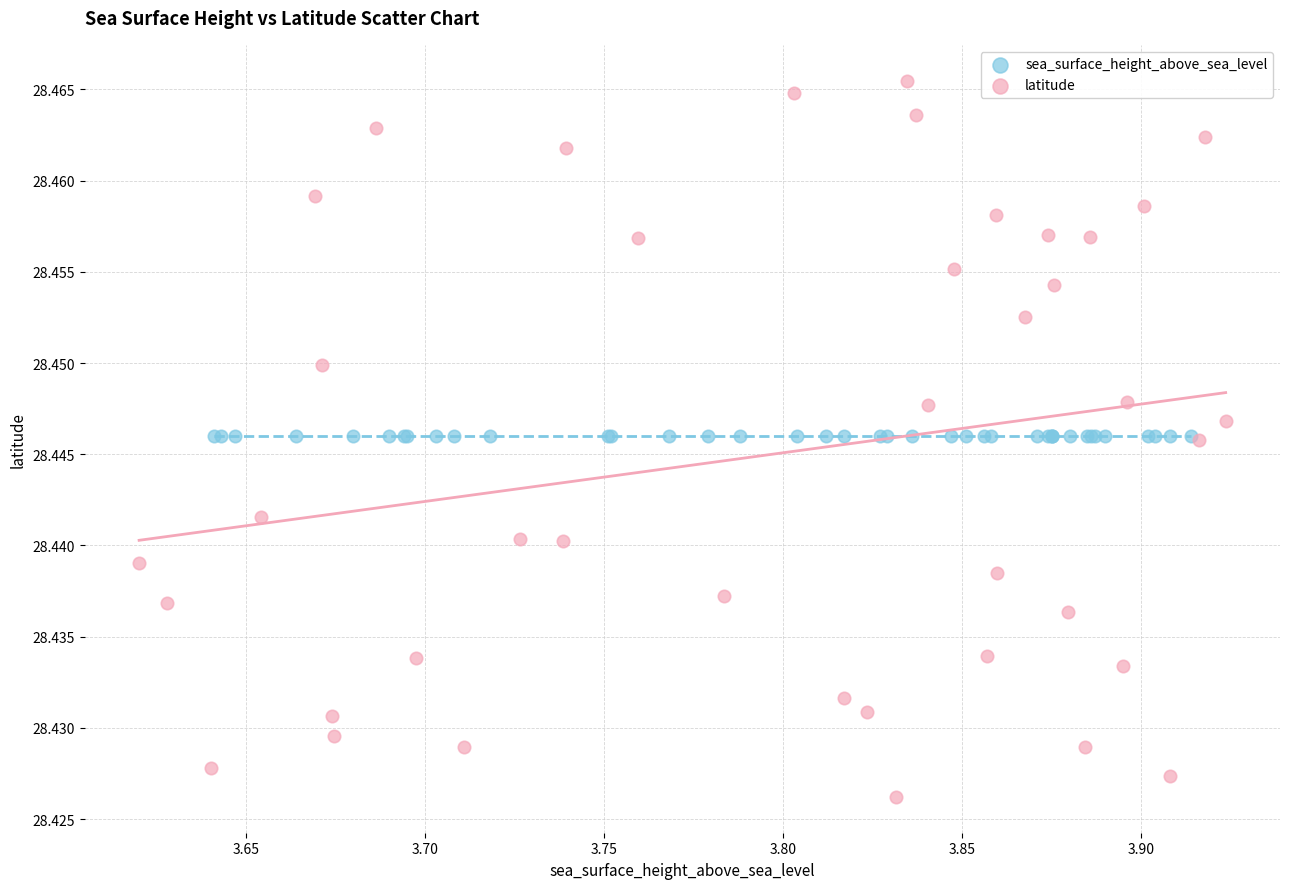

What are all the series names shown in the legend?

sea_surface_height_above_sea_level, latitude